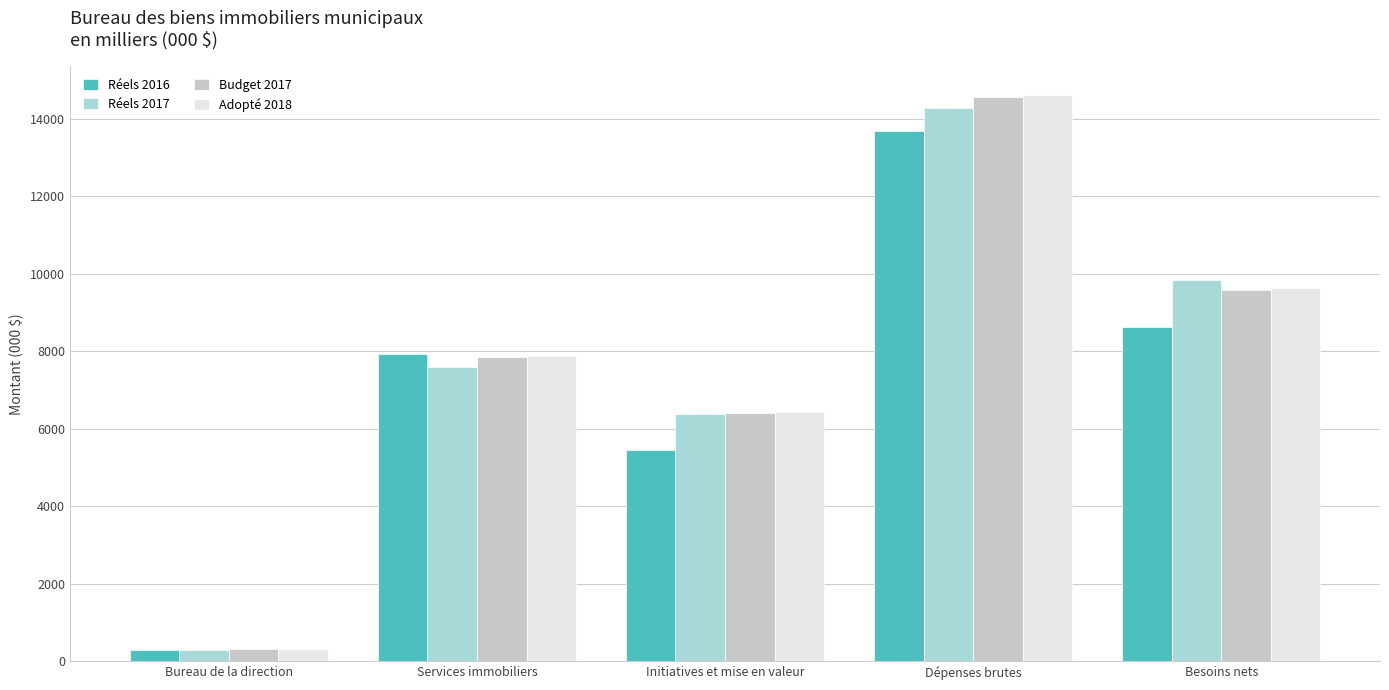

What is the sum of the Adopté 2018 values at Dépenses brutes and Besoins nets?

24242